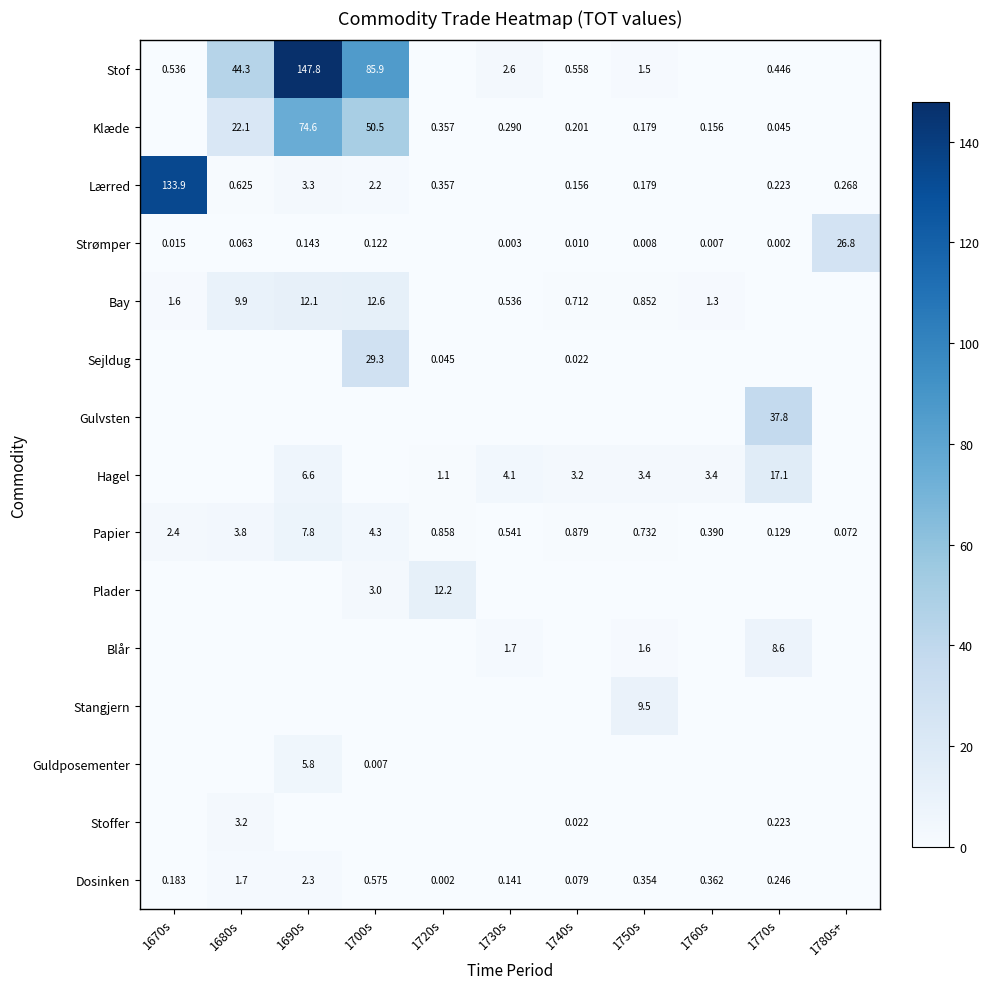

Is the value of Blår at 1770s greater than the value of Klæde at 1700s?

No